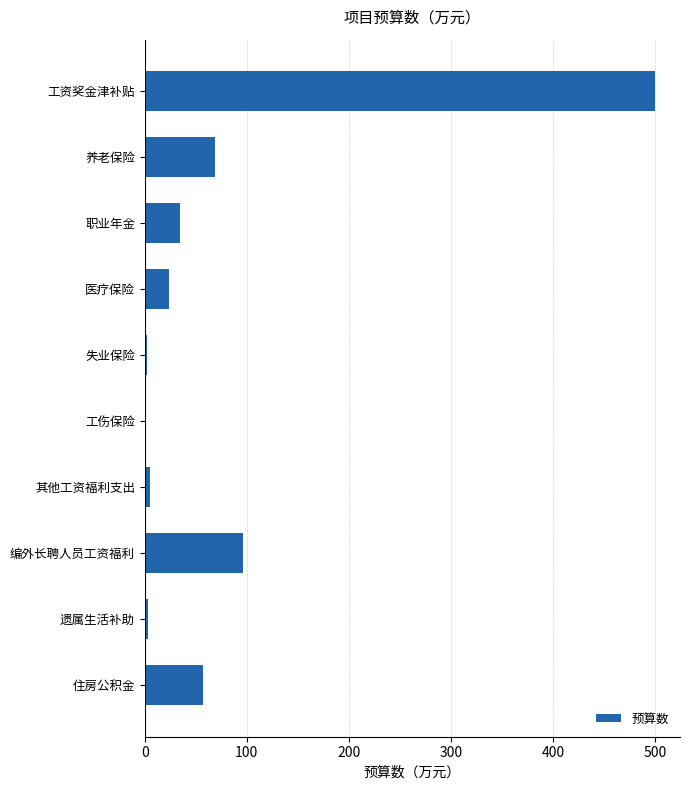

The value at 职业年金 is 34.6. True or false?

True